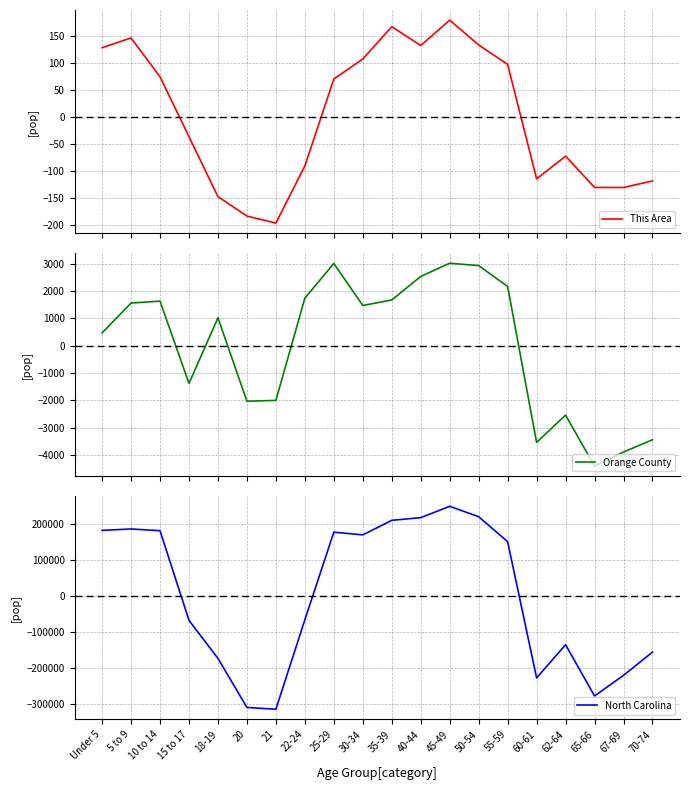

Which series has the largest range (max minus min)?

North Carolina